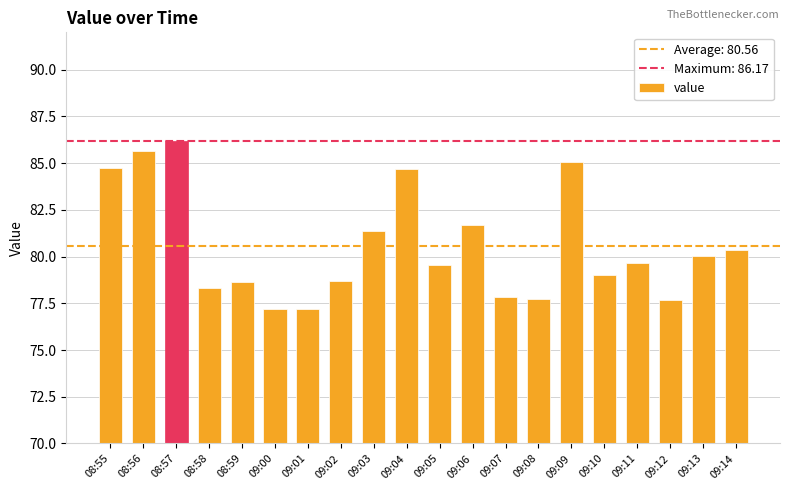

What is the label of the 3rd bar from the right?

09:12